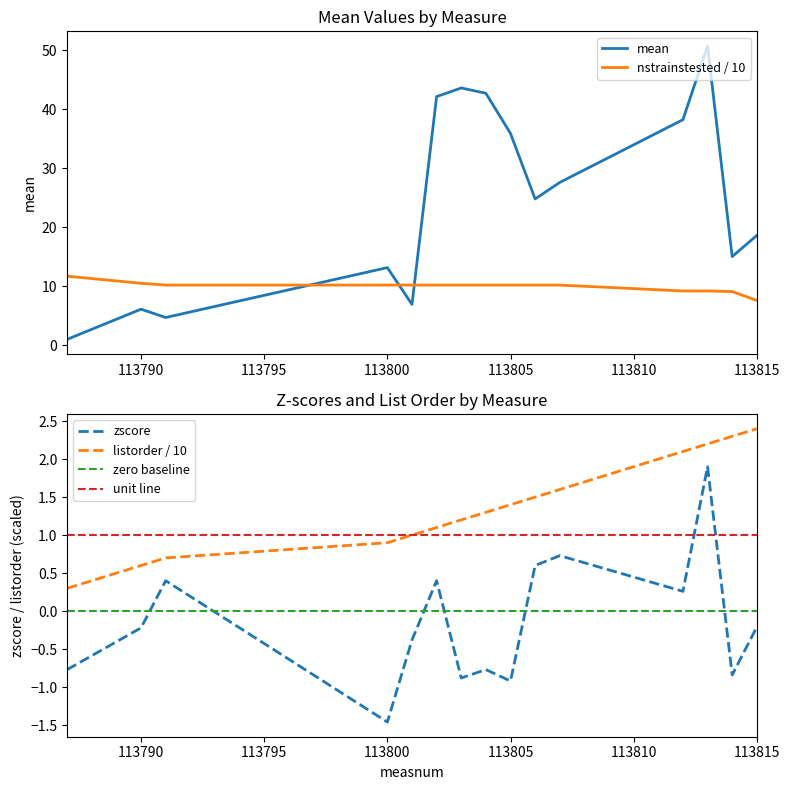

What is the value of the zscore point at the 5th from the left?

-0.4